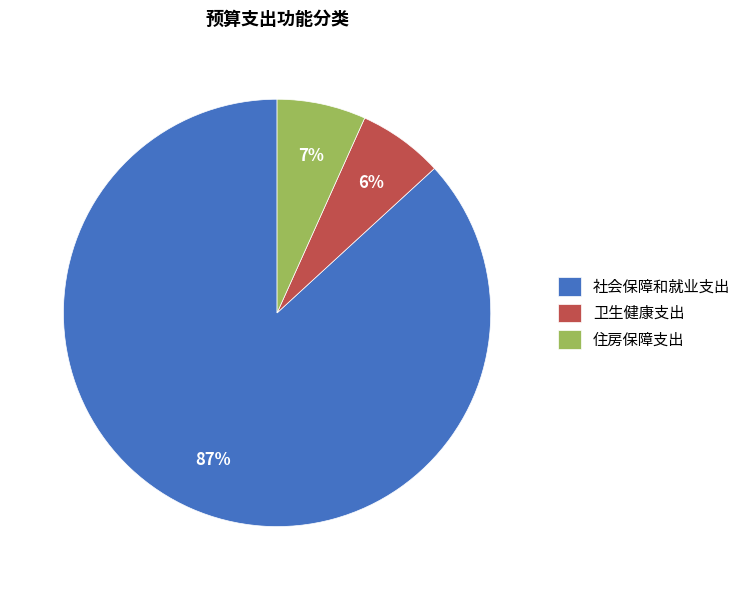

Which has a higher value, 卫生健康支出 or 社会保障和就业支出?

社会保障和就业支出